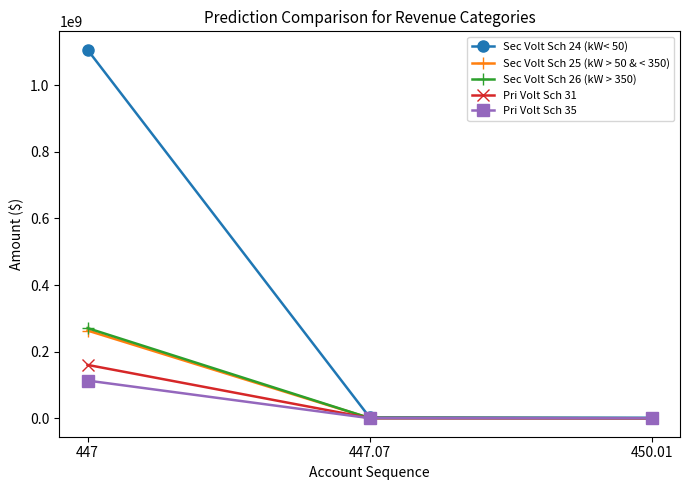

What position from the right is 447.07?

2